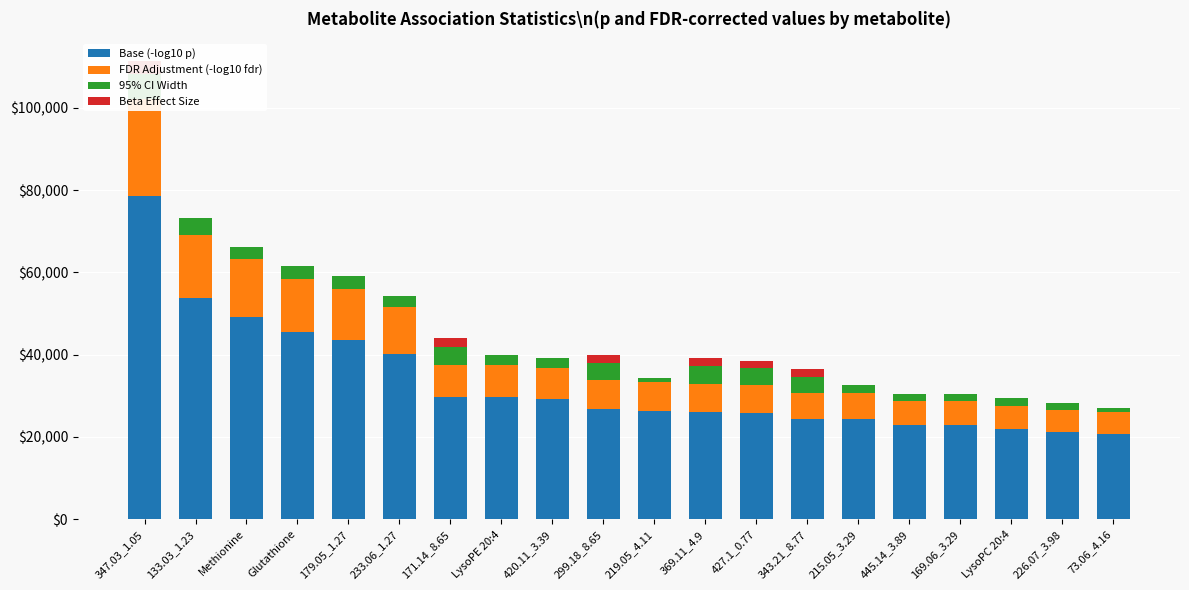

How many data points does each series have?

20